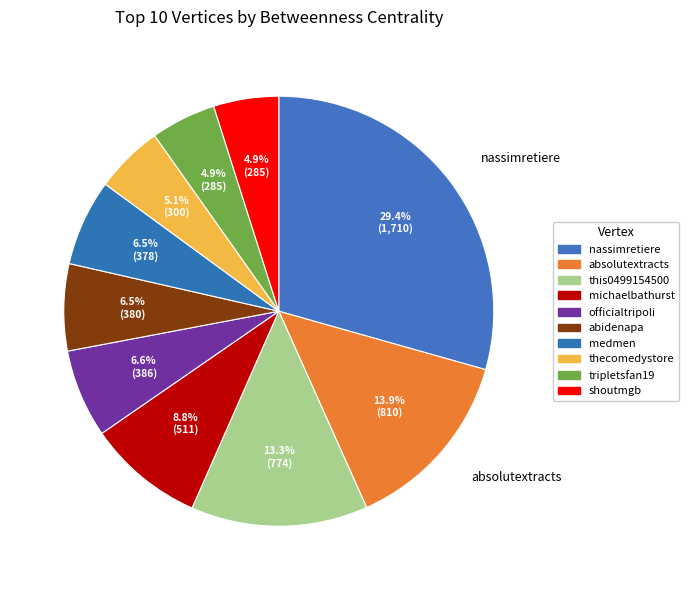

How many slices are in this pie chart?

10